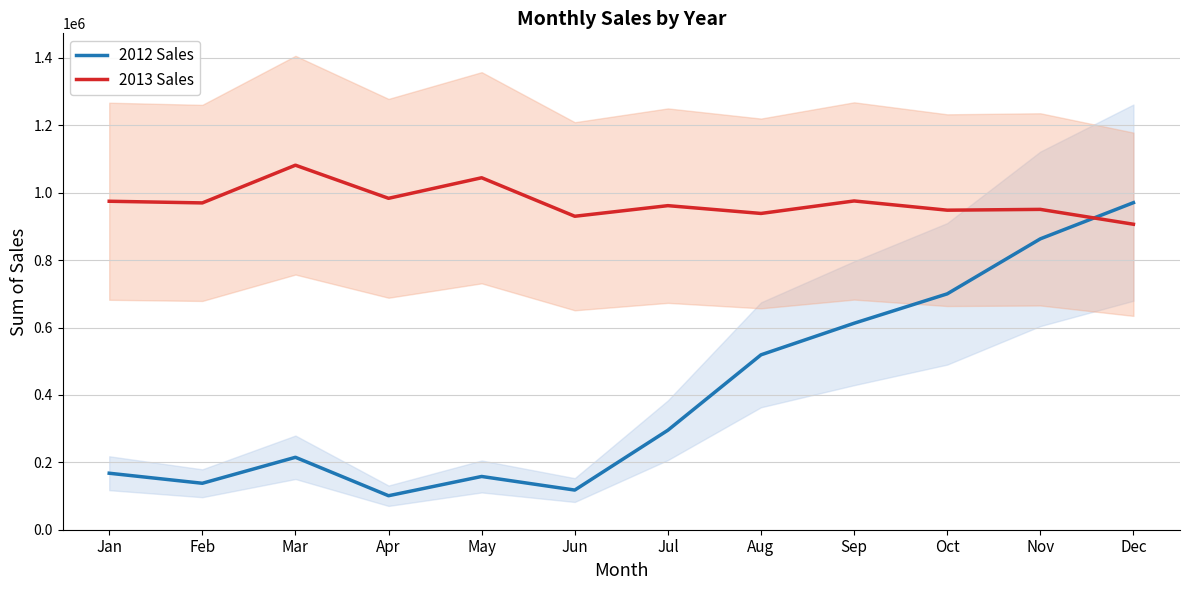

At how many categories does at least one series exceed 401472?

12